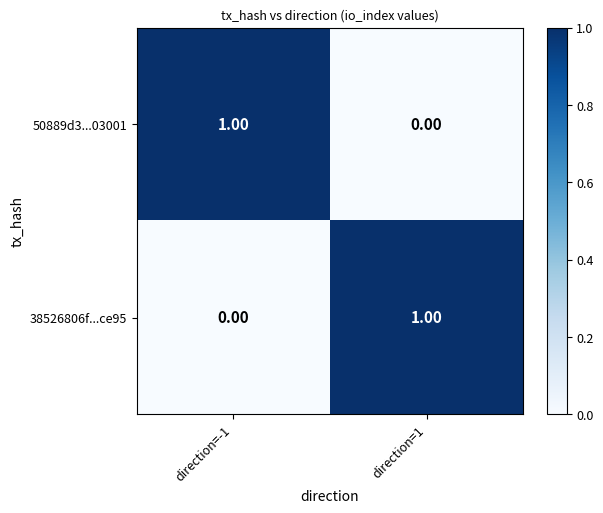

At direction=1, list the series in order from largest to smallest.

38526806f...ce95, 50889d3...03001